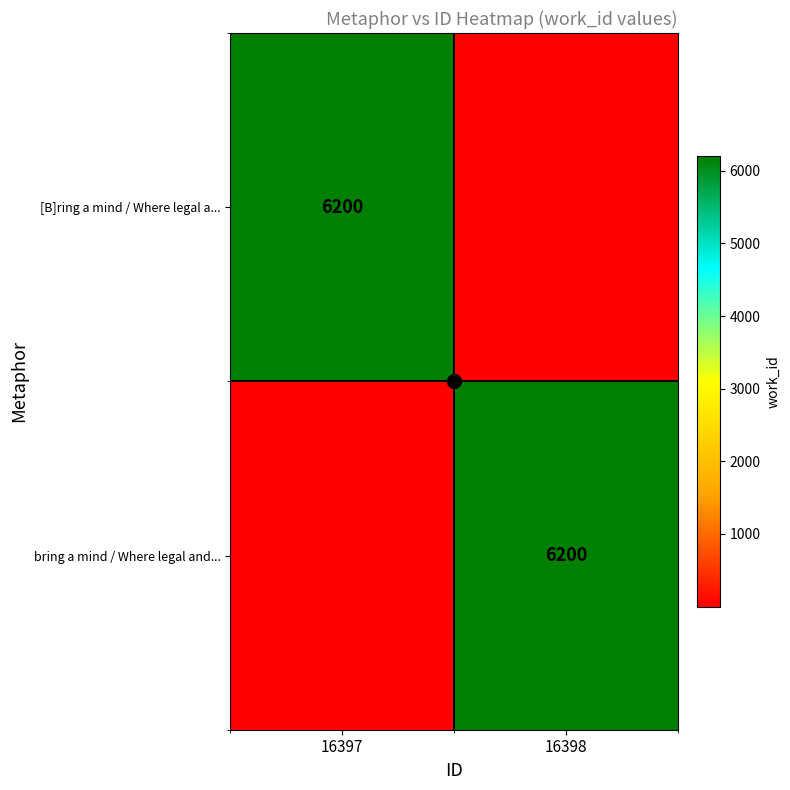

Is the value of bring a mind / Where legal and... at 16397 greater than the value of [B]ring a mind / Where legal a... at 16398?

No